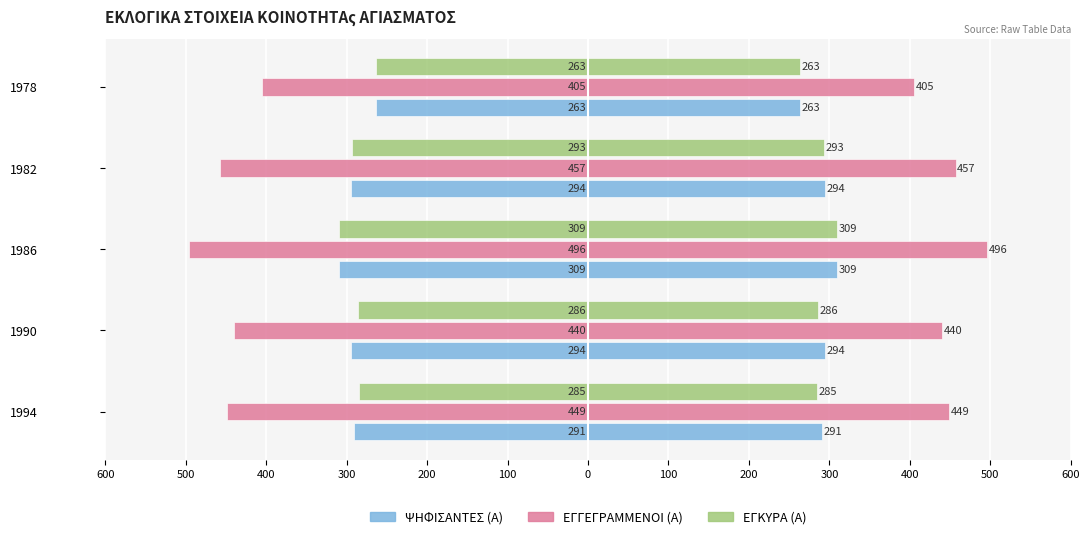

What are all the series names shown in the legend?

ΨΗΦΙΣΑΝΤΕΣ (Α), ΕΓΓΕΓΡΑΜΜΕΝΟΙ (Α), ΕΓΚΥΡΑ (Α)